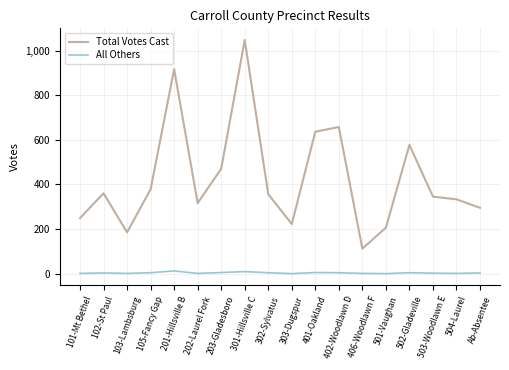

True or false: Total Votes Cast has a value of 1671 at 301-Hillsville C.

False